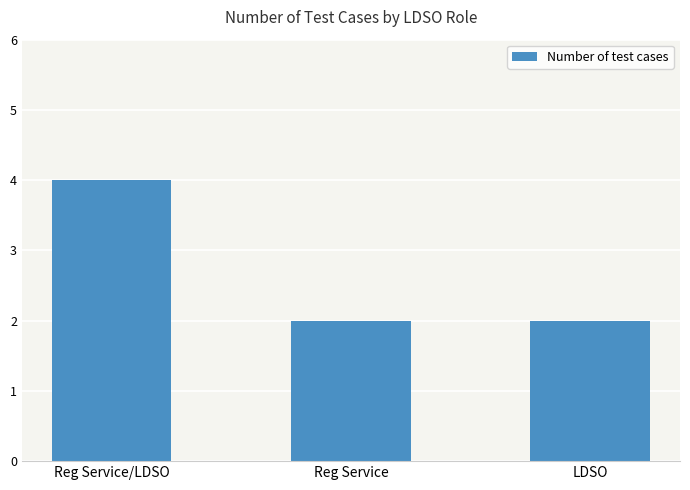

What is the maximum value shown in the chart?

4